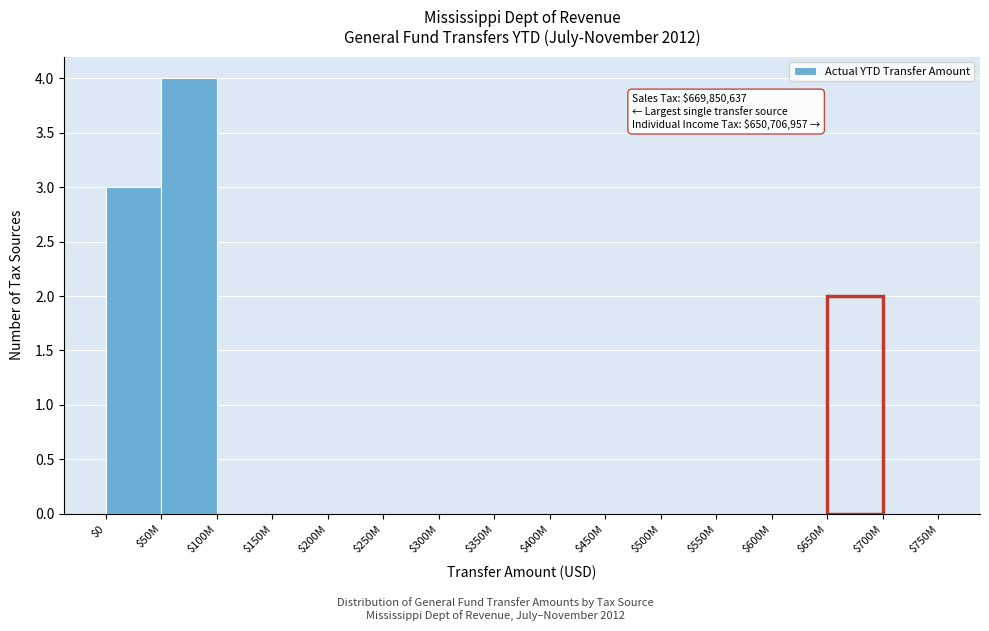

What is the sum of all values?

9